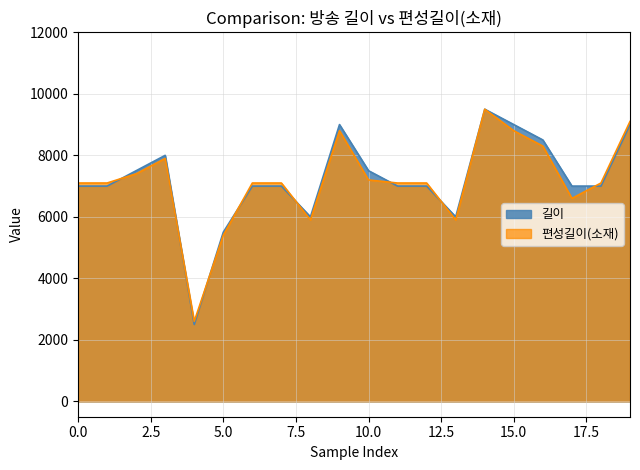

Which series has the largest range (max minus min)?

길이